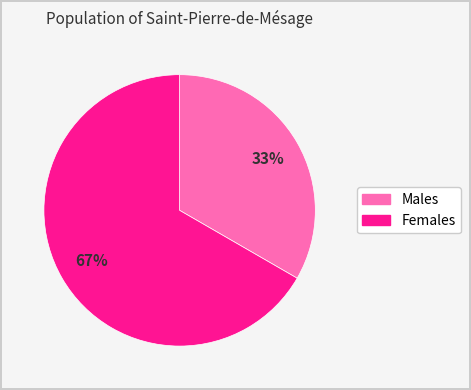

True or false: Females accounts for 67% of the total.

True